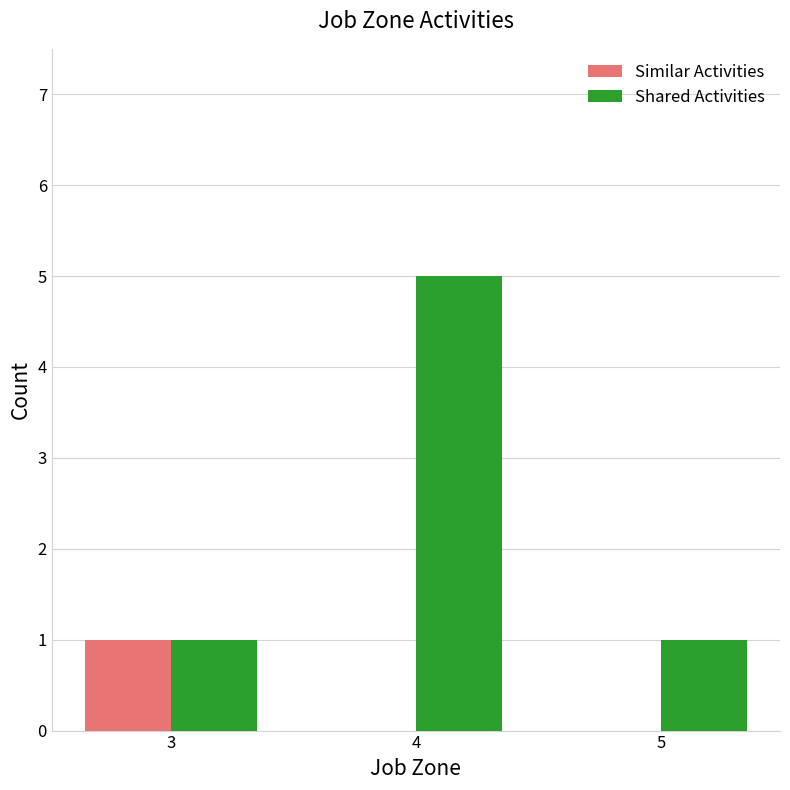

Which series has the widest spread of values?

Shared Activities